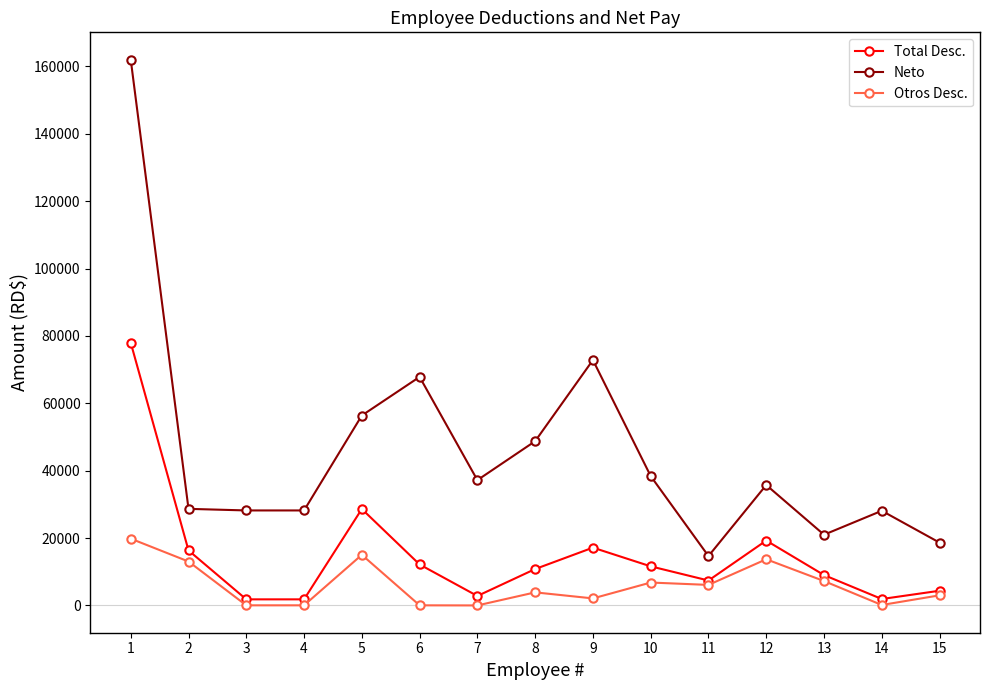

What is the value of the Total Desc. point at the 9th from the left?

17157.1